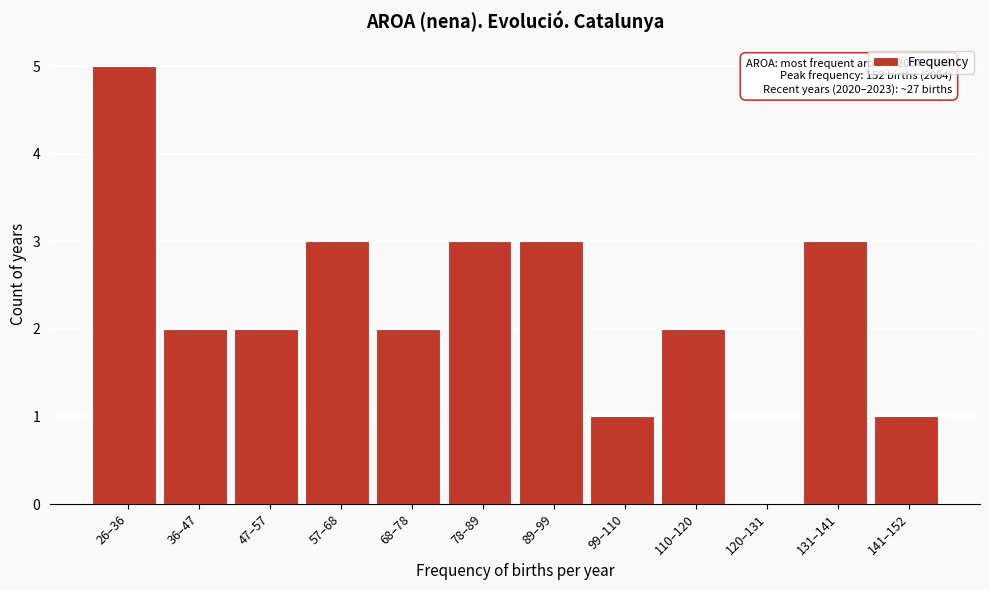

Reading left to right, what are all the values shown in this chart?

26–36=5	36–47=2	47–57=2	57–68=3	68–78=2	78–89=3	89–99=3	99–110=1	110–120=2	120–131=0	131–141=3	141–152=1